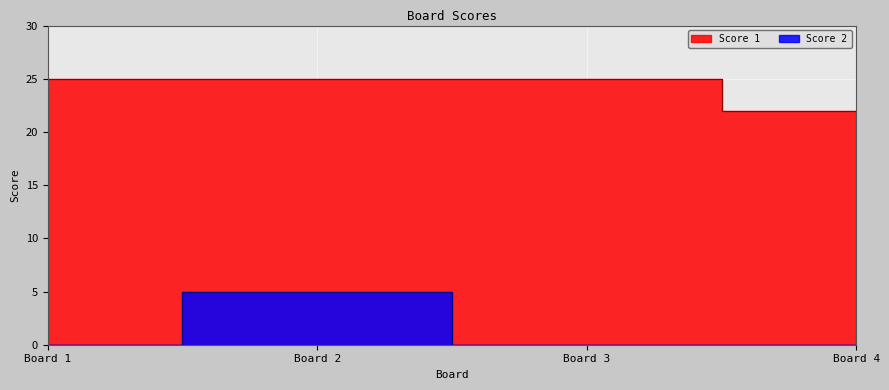

How many lines are shown in the chart?

2